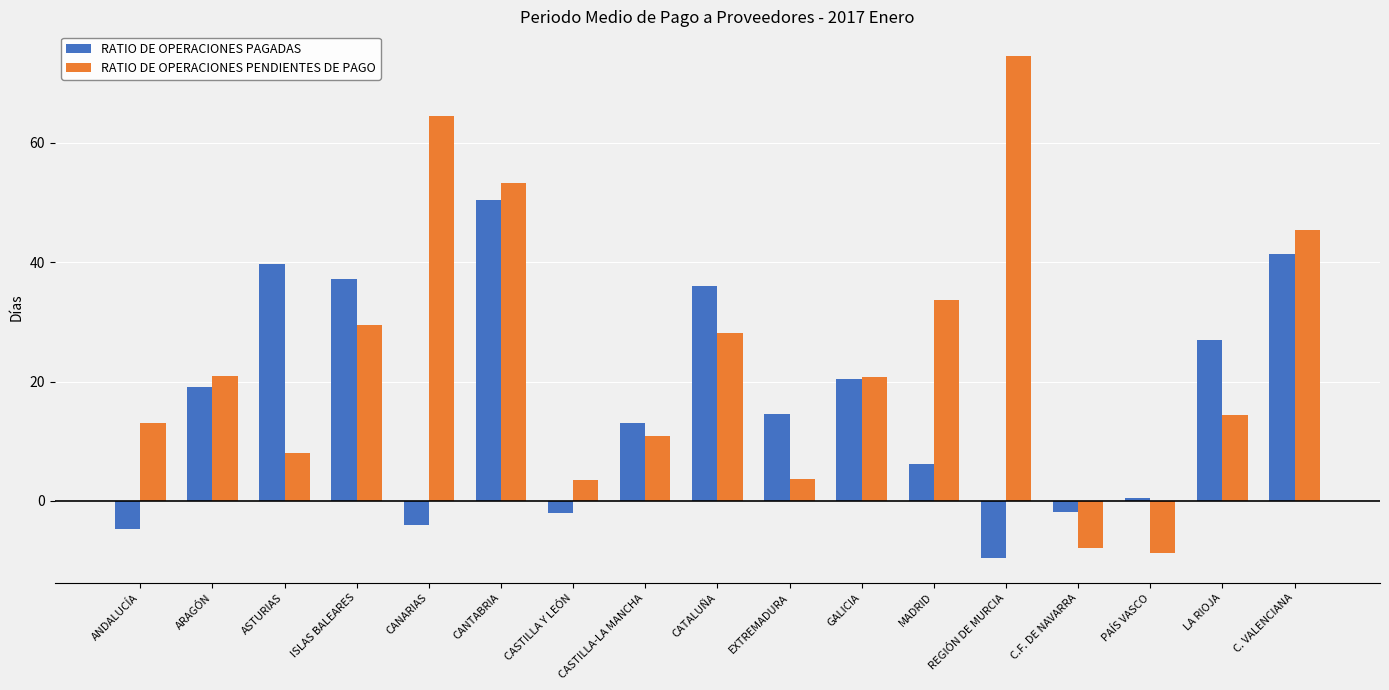

What is the difference between the highest and lowest values at CANARIAS?

68.5